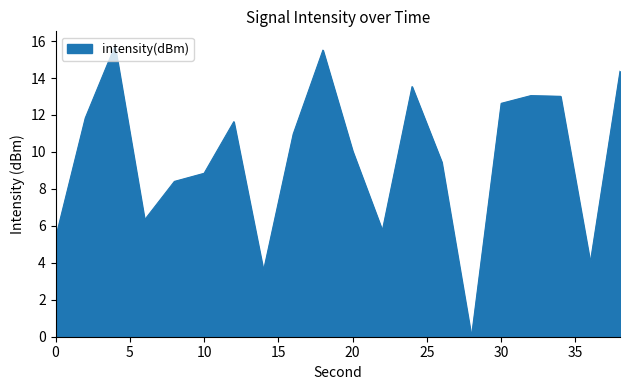

What is the difference between the maximum and minimum values?

15.7